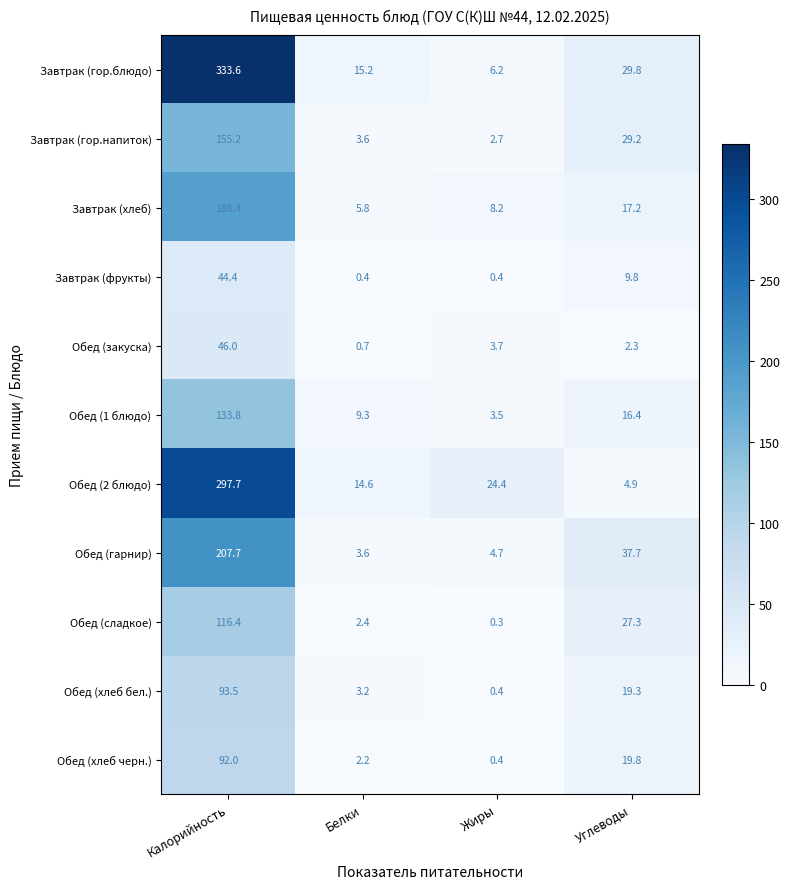

Which series has the widest spread of values?

Завтрак (гор.блюдо)